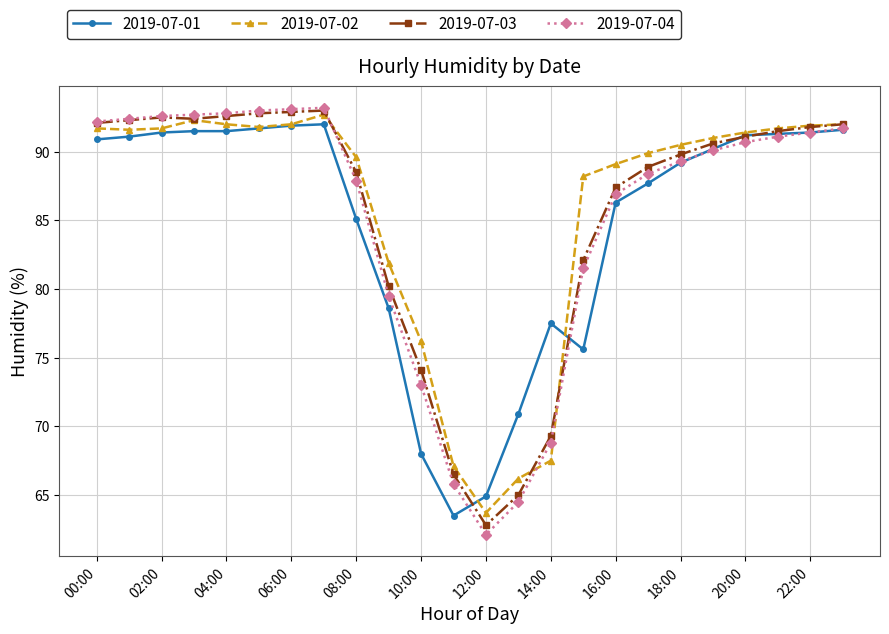

What is the value of the 2019-07-03 point at the 9th from the left?

88.5